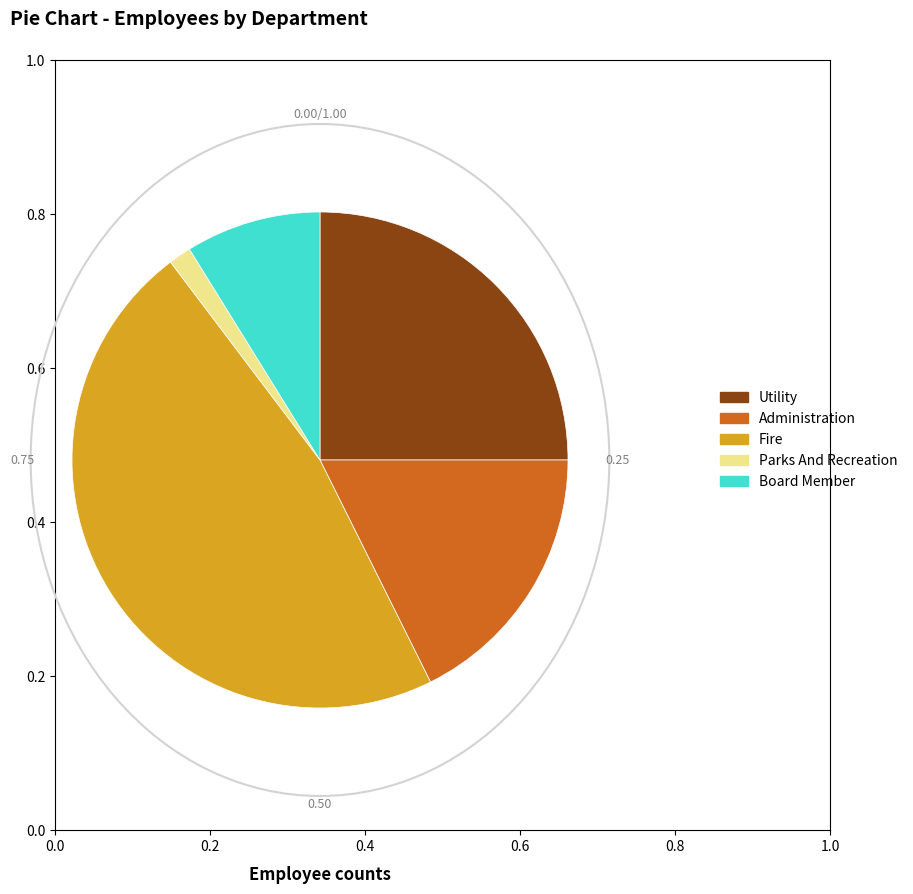

Do Parks And Recreation and Utility together represent more than half of the pie?

No